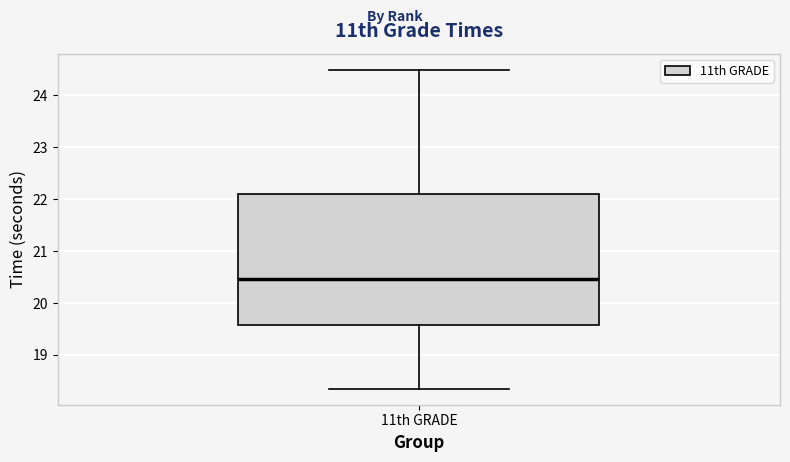

Transcribe this box plot: give where the median line is, the range the box spans, and where the two whiskers end, as read against the y-axis. The values are not printed on the chart, so give them approximately, as read against the axis.

median 20.5, box 19.6 to 22.1, whiskers 18.4 to 24.5